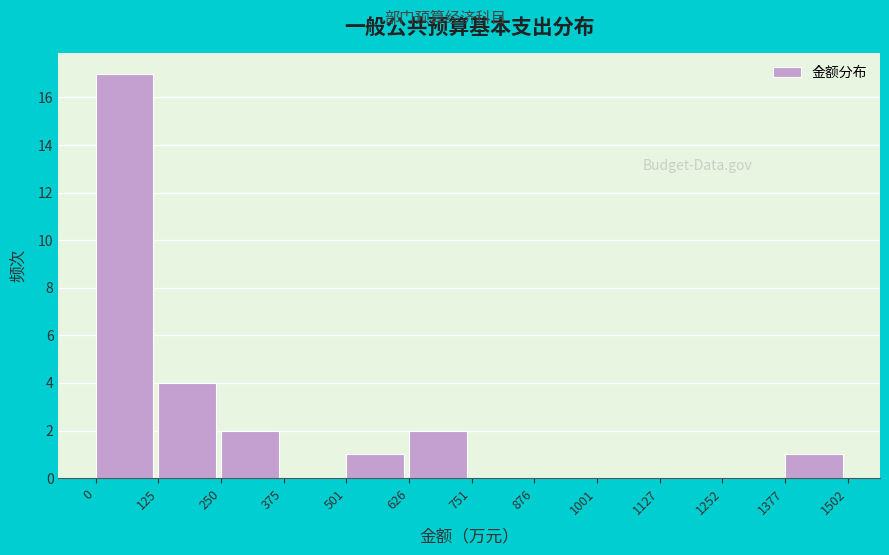

Reading left to right, list every bar in this chart as the range it spans on the x-axis followed by its height. The values are not printed on the chart, so give them approximately, as read against the axis.

0 to 125: 17
125 to 250: 4
250 to 375: 2
375 to 501: 0
501 to 626: 1
626 to 751: 2
751 to 876: 0
876 to 1001: 0
1001 to 1127: 0
1127 to 1252: 0
1252 to 1377: 0
1377 to 1502: 1